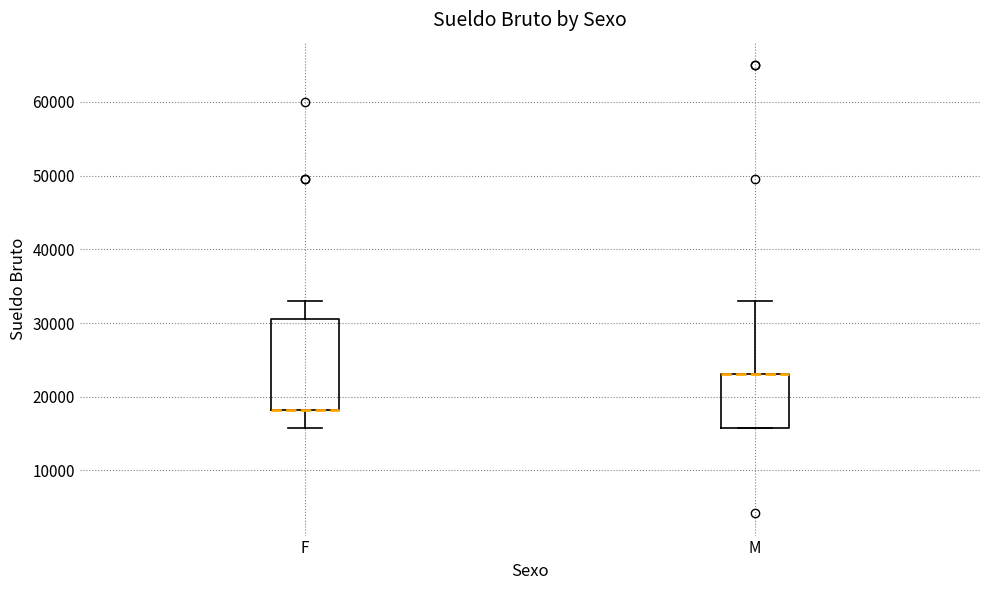

Reading left to right, read every box against the y-axis: the position of its median line, the range the box covers, and the ends of its whiskers. The values are not printed on the chart, so give them approximately, as read against the axis.

F: median 18000 (drawn on the box's lower edge), box 18000 to 31000, whiskers 16000 to 33000
M: median 23000 (drawn on the box's upper edge), box 16000 to 23000, whiskers 16000 to 33000